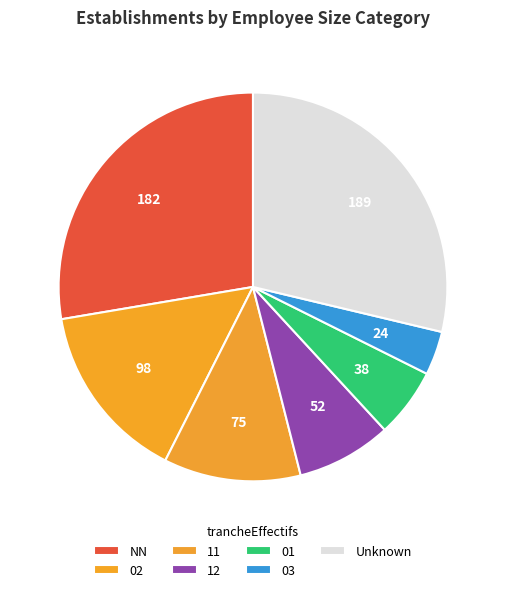

How many slices are in this pie chart?

7